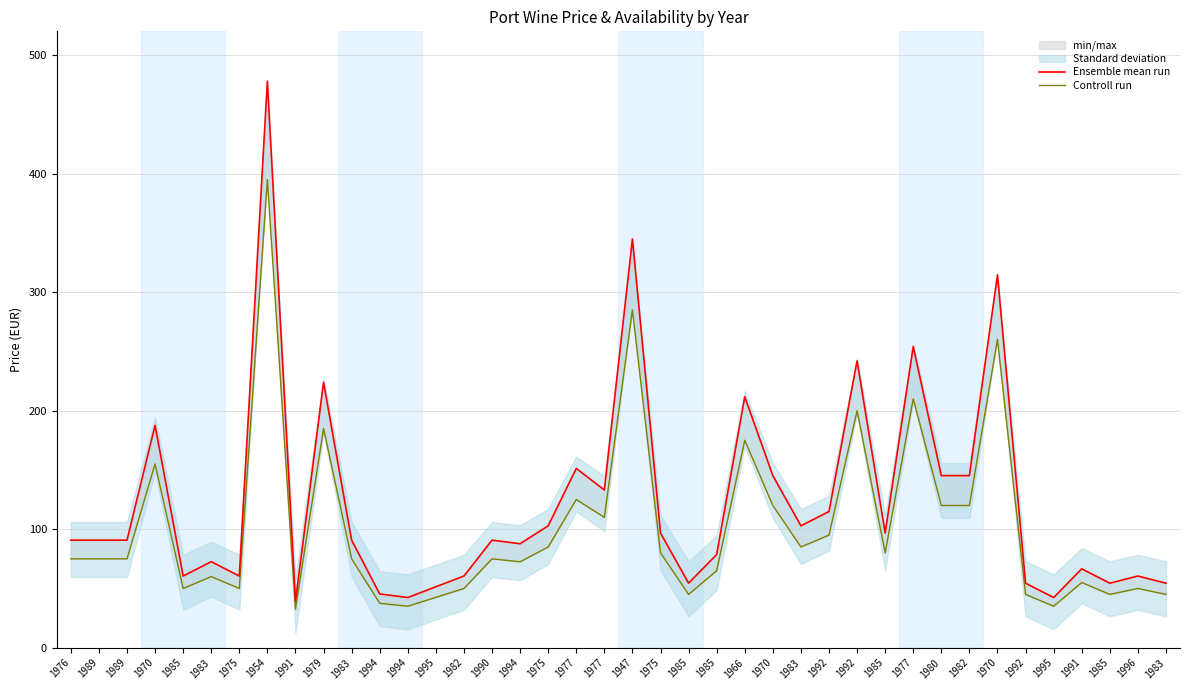

True or false: Ensemble mean run and Controll run cross at least once.

False